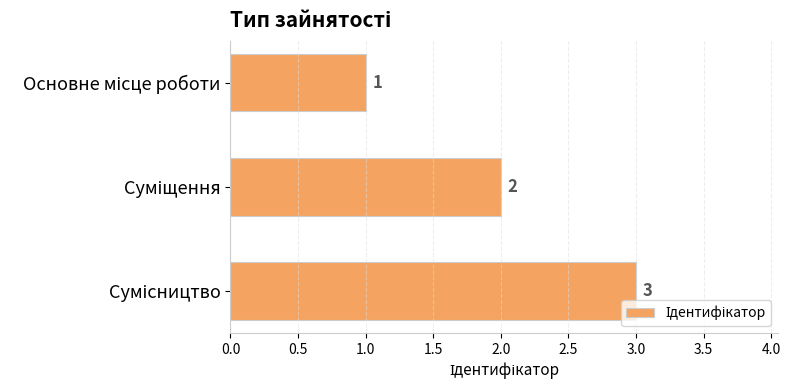

What is the maximum value shown in the chart?

3